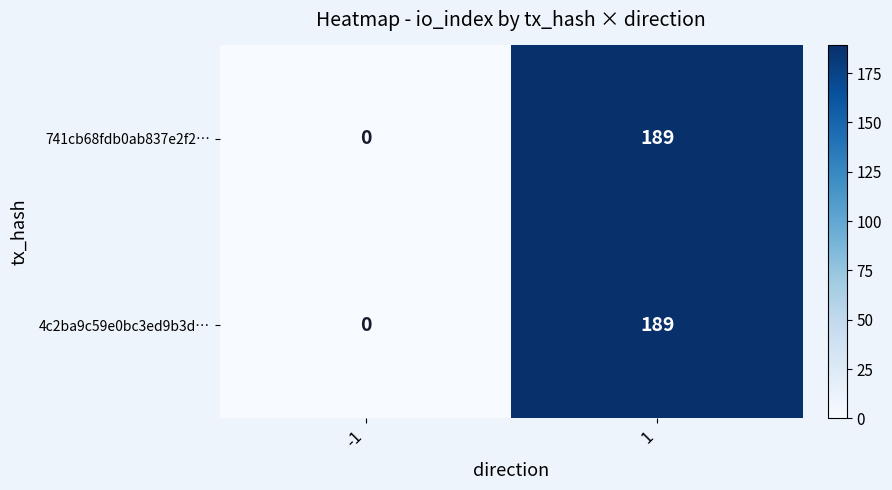

The 741cb68fdb0ab837e2f2… series shows 189 at 1. True or false?

True